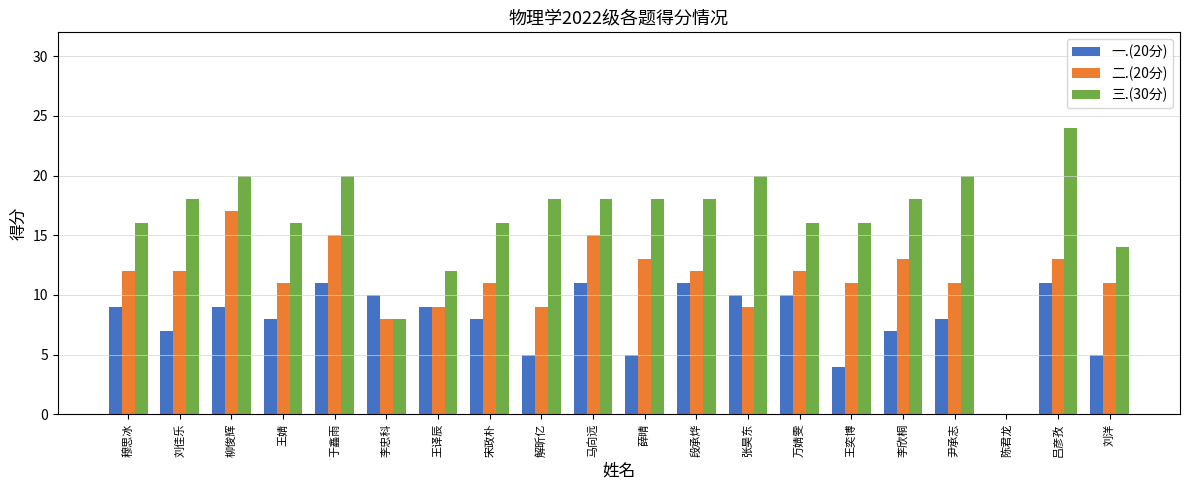

Reading left to right, what are all the values shown in this chart?

一.(20分): 穆思冰=9	刘佳乐=7	柳俊辉=9	王婧=8	于鑫雨=11	李忠科=10	王译辰=9	宋政朴=8	解昕亿=5	马向远=11	薛晴=5	段承烨=11	张昊东=10	万婧雯=10	王奕博=4	李欣桐=7	尹承志=8	陈君龙=0	吕彦孜=11	刘洋=5
二.(20分): 穆思冰=12	刘佳乐=12	柳俊辉=17	王婧=11	于鑫雨=15	李忠科=8	王译辰=9	宋政朴=11	解昕亿=9	马向远=15	薛晴=13	段承烨=12	张昊东=9	万婧雯=12	王奕博=11	李欣桐=13	尹承志=11	陈君龙=0	吕彦孜=13	刘洋=11
三.(30分): 穆思冰=16	刘佳乐=18	柳俊辉=20	王婧=16	于鑫雨=20	李忠科=8	王译辰=12	宋政朴=16	解昕亿=18	马向远=18	薛晴=18	段承烨=18	张昊东=20	万婧雯=16	王奕博=16	李欣桐=18	尹承志=20	陈君龙=0	吕彦孜=24	刘洋=14